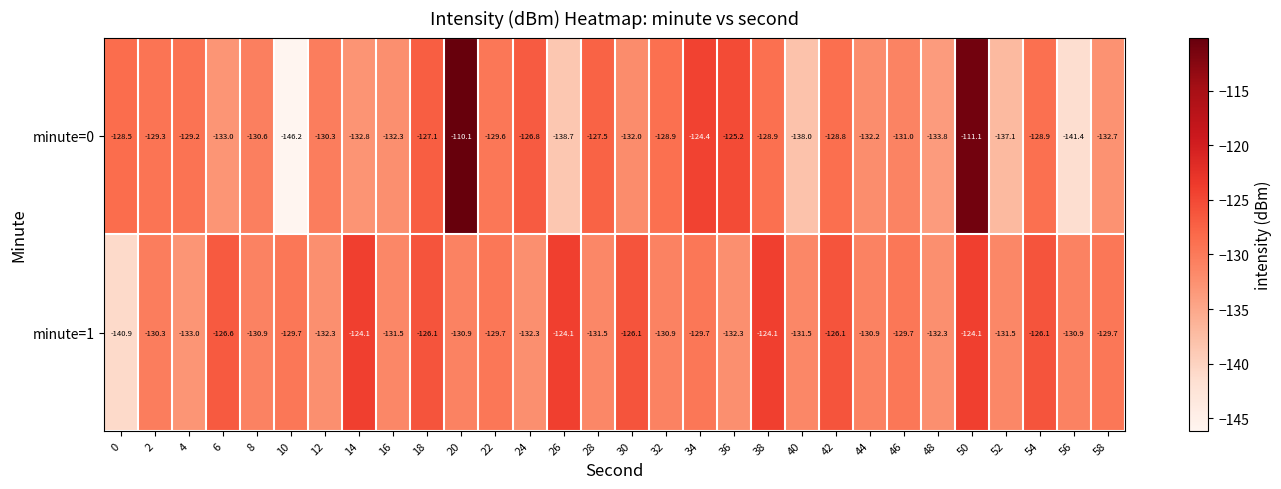

Which category has the lowest value across all series?

10